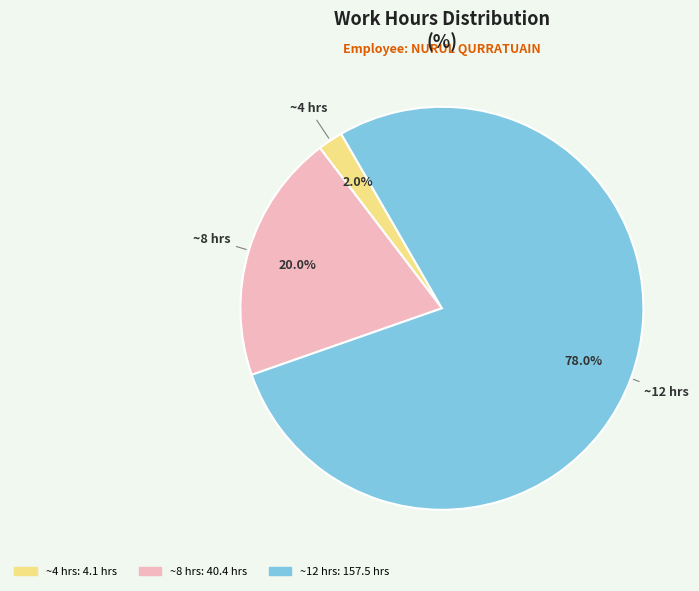

To the nearest percent, what is the difference between the largest and smallest slice percentages?

76%